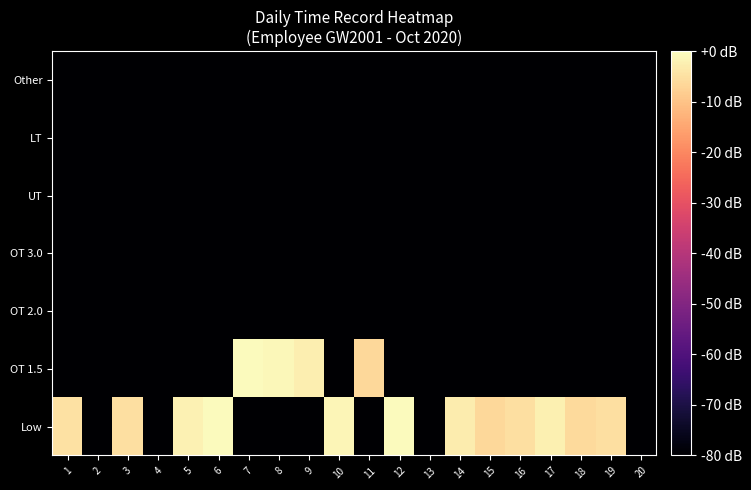

Which series changed the most between 6 and 7?

OT 1.5